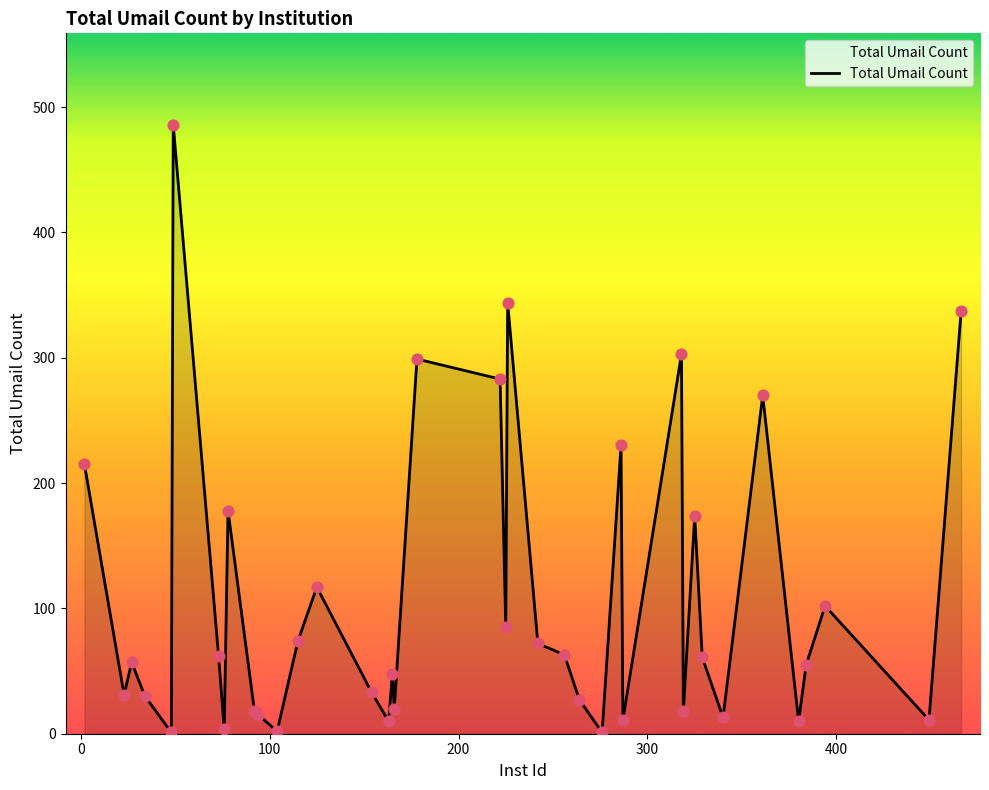

What is the maximum value shown in the chart?

486